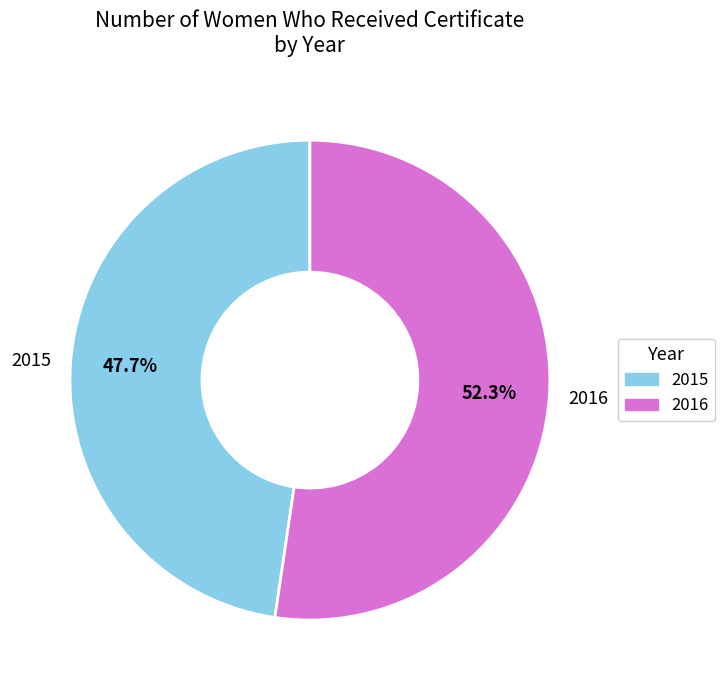

Rank the categories by value from highest to lowest.

2016, 2015